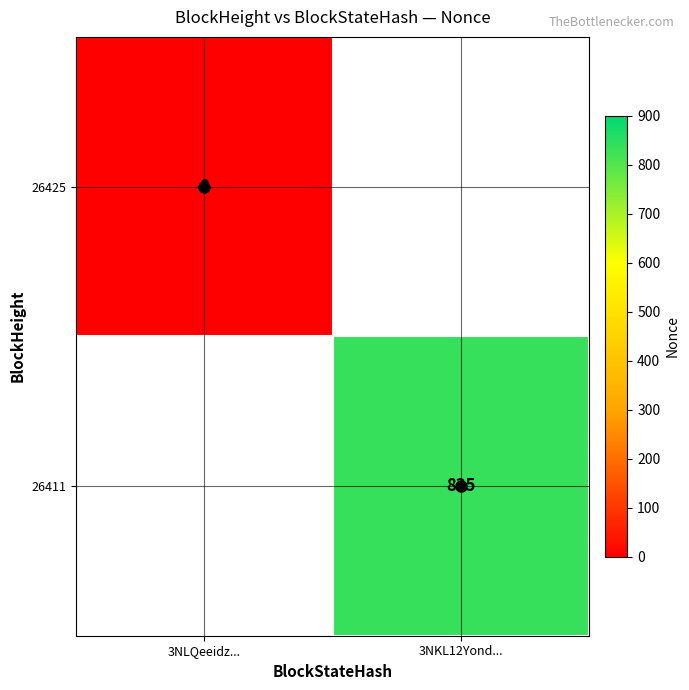

The 26411 series shows 1372 at 3NKL12Yond.... True or false?

False